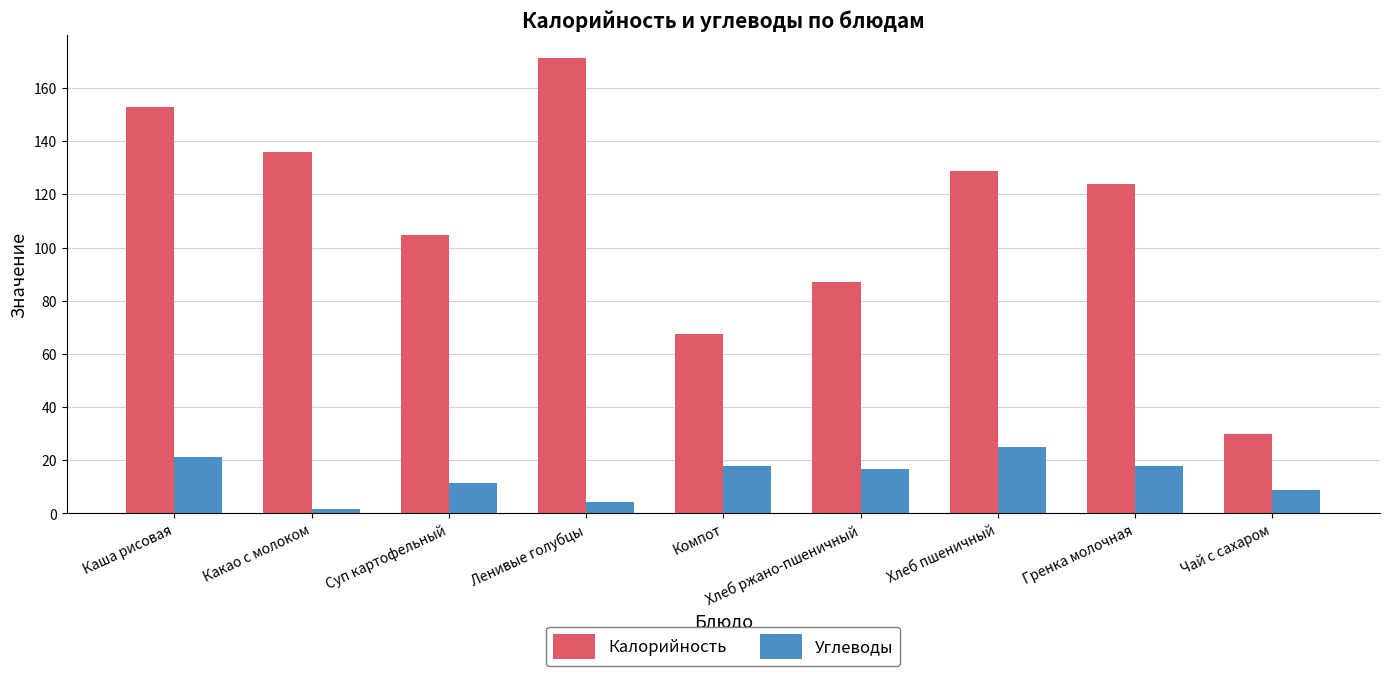

What is the maximum value for Углеводы?

25.1